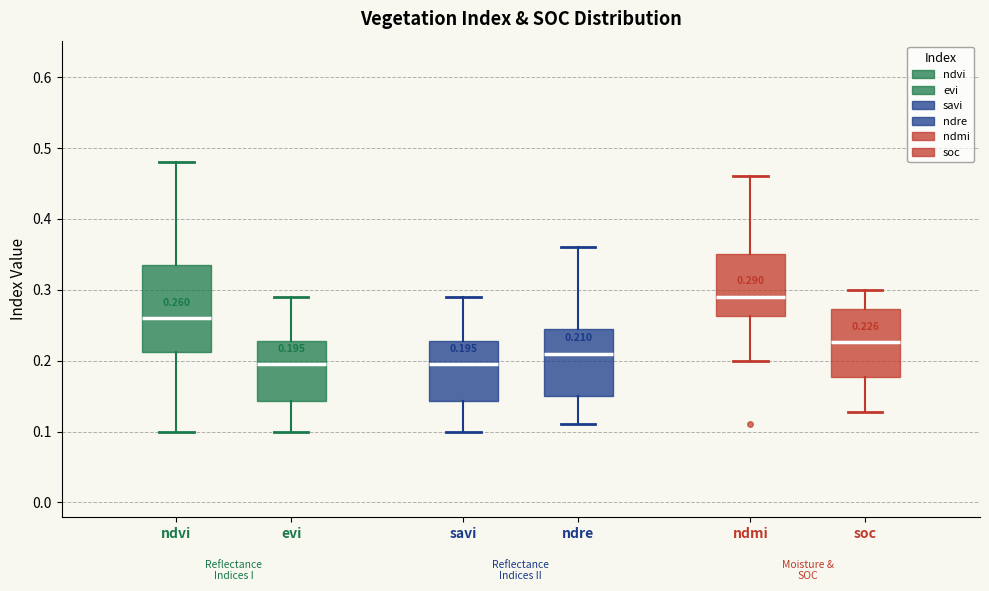

Comparing the boxes themselves (not the whiskers), which one is the tallest?

ndvi